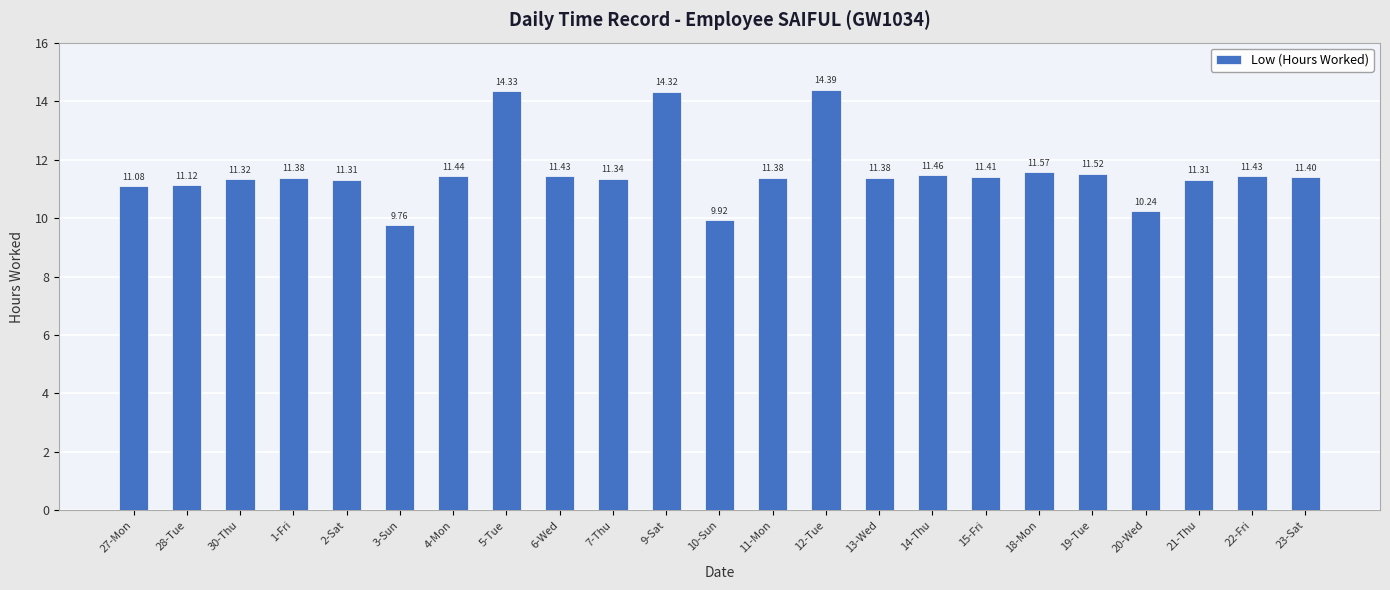

How many bars are there in total?

23